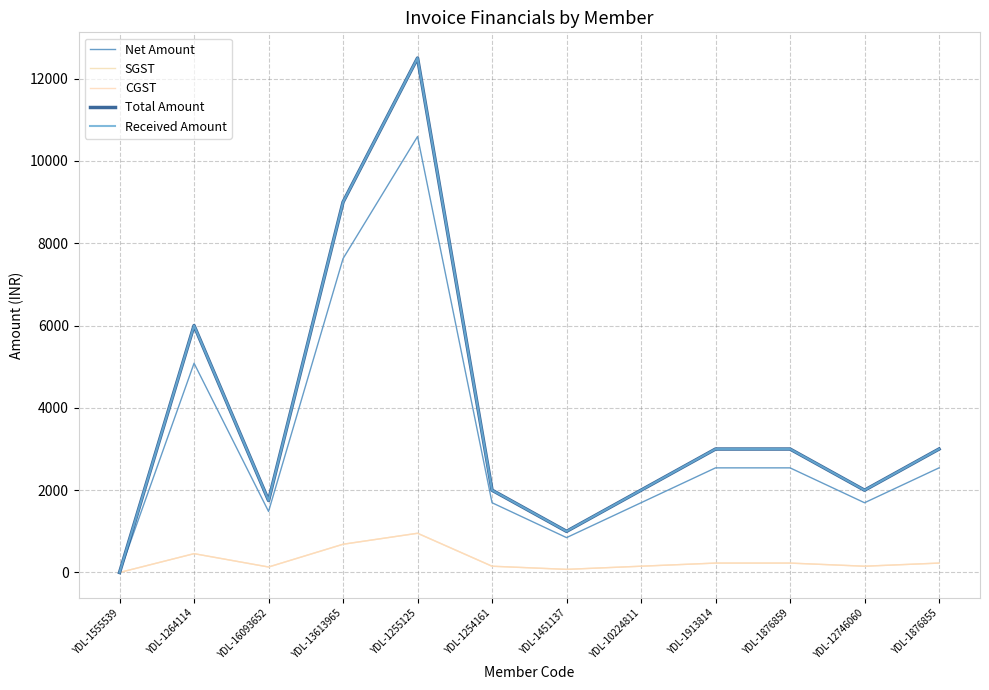

At how many categories does at least one series exceed 9949?

1